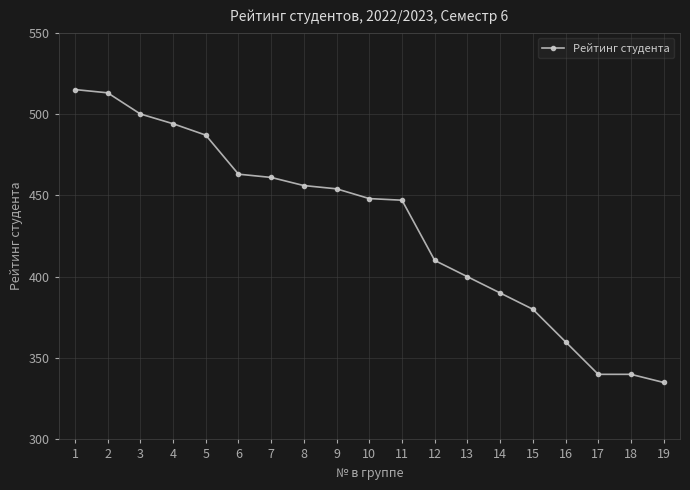

Reading right to left, transcribe all the data shown in this chart.

335	340	340	360	380	390	400	410	447	448	454	456	461	463	487	494	500	513	515